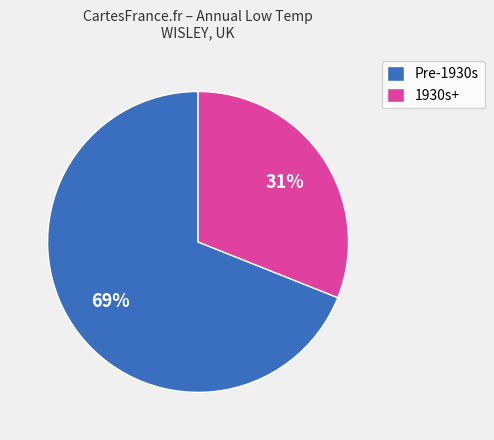

How many segments does this pie chart have?

2